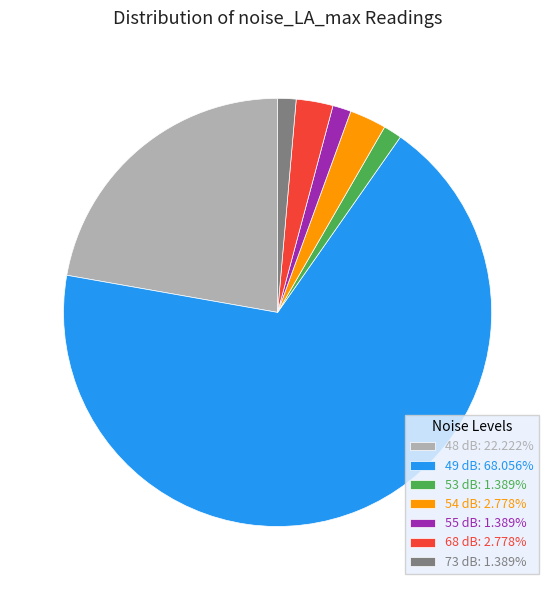

Does 55 dB: 1.389% represent more than half of the total?

No